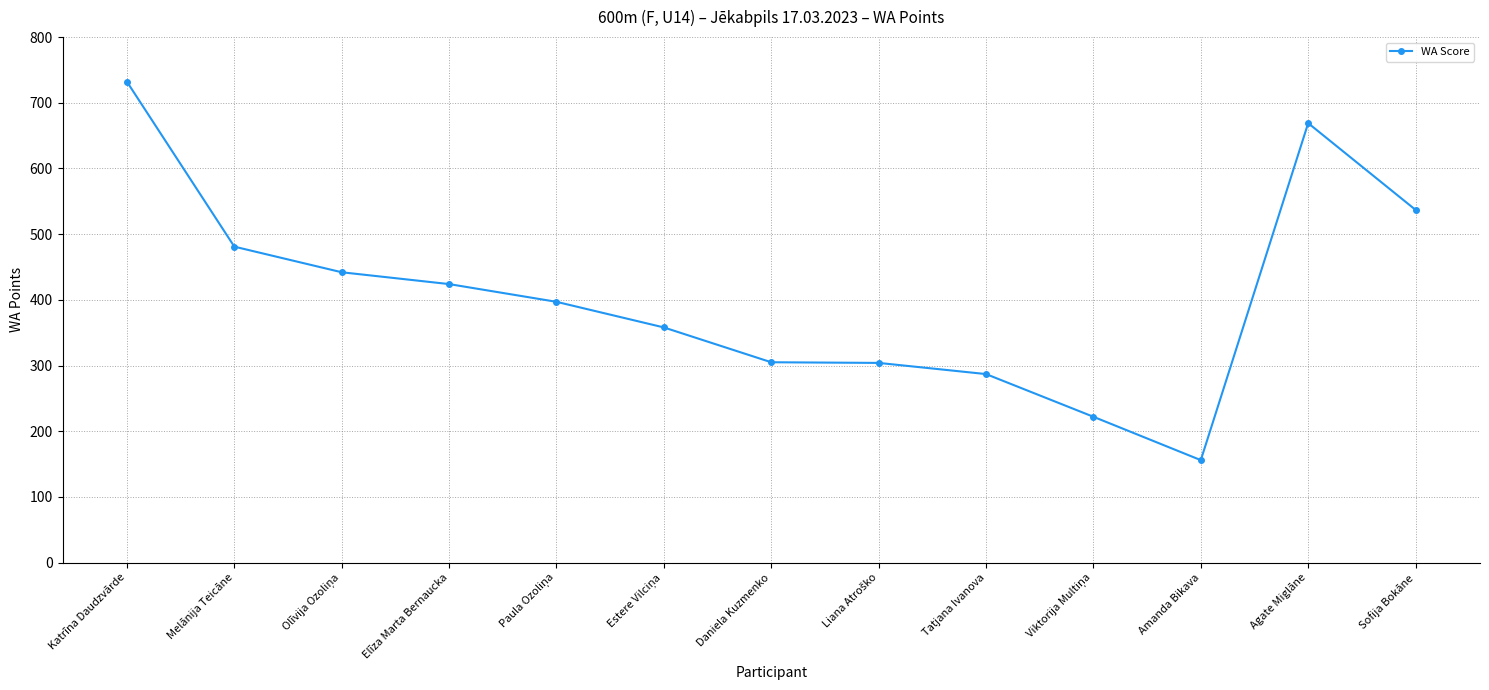

The value at Tatjana Ivanova is 287. True or false?

True